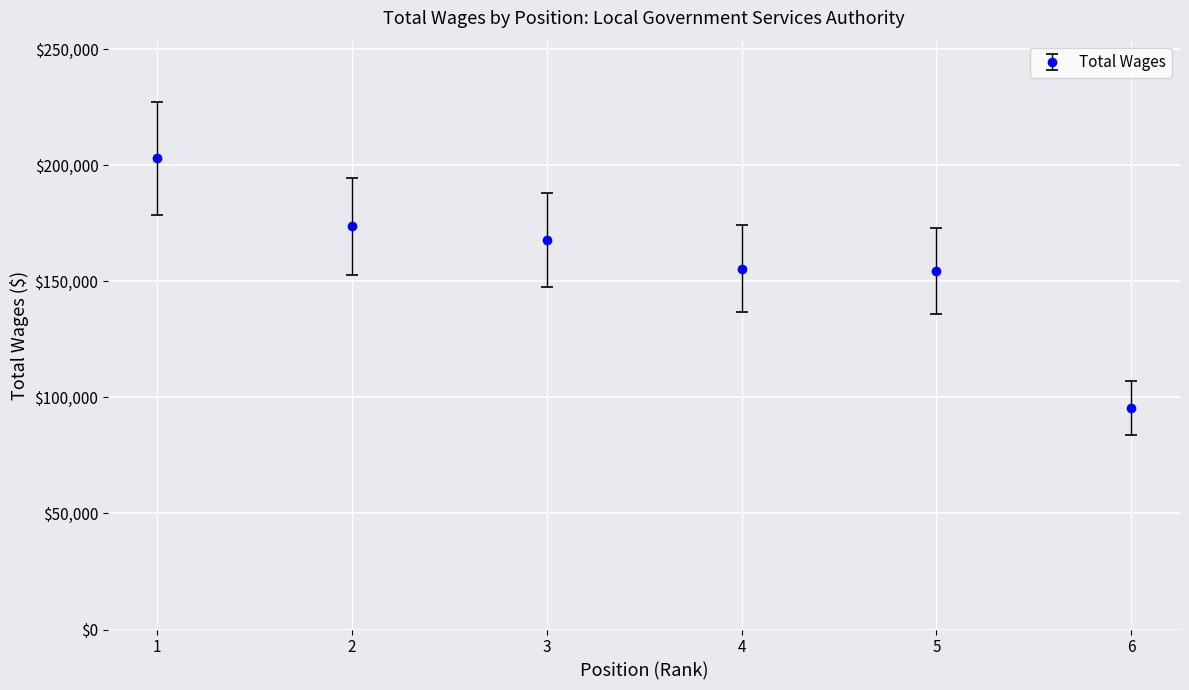

Is it true that the value at 1 is 333130?

False